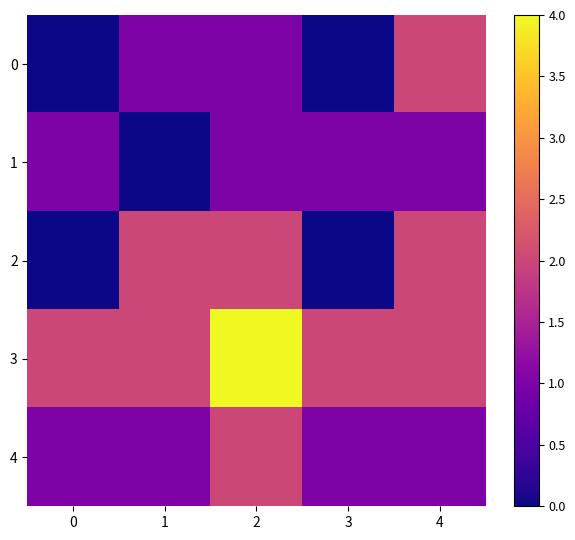

What is the total value across all series at 3?

4